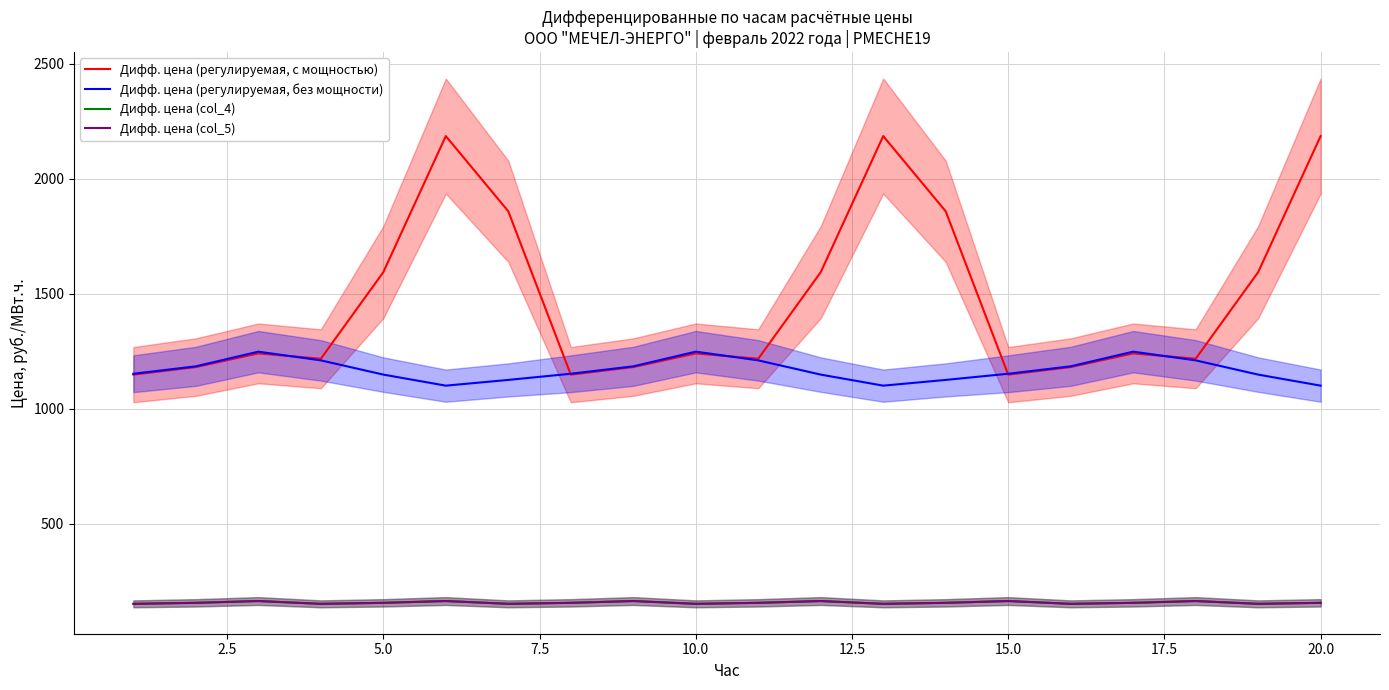

Reading left to right, extract all data points from this chart.

Дифф. цена (регулируемая, с мощностью): 1147.6	1180.5	1239.9	1216.5	1592.9	2184.6	1857.6	1147.6	1180.5	1239.9	1216.5	1592.9	2184.6	1857.6	1147.6	1180.5	1239.9	1216.5	1592.9	2184.6
Дифф. цена (регулируемая, без мощности): 1151.5	1183.7	1247.5	1209.6	1147.8	1099.7	1124.6	1151.5	1183.7	1247.5	1209.6	1147.8	1099.7	1124.6	1151.5	1183.7	1247.5	1209.6	1147.8	1099.7
Дифф. цена (col_4): 151.2	155.6	163.4	151.2	155.6	163.4	151.2	155.6	163.4	151.2	155.6	163.4	151.2	155.6	163.4	151.2	155.6	163.4	151.2	155.6
Дифф. цена (col_5): 151.2	155.6	163.4	151.2	155.6	163.4	151.2	155.6	163.4	151.2	155.6	163.4	151.2	155.6	163.4	151.2	155.6	163.4	151.2	155.6